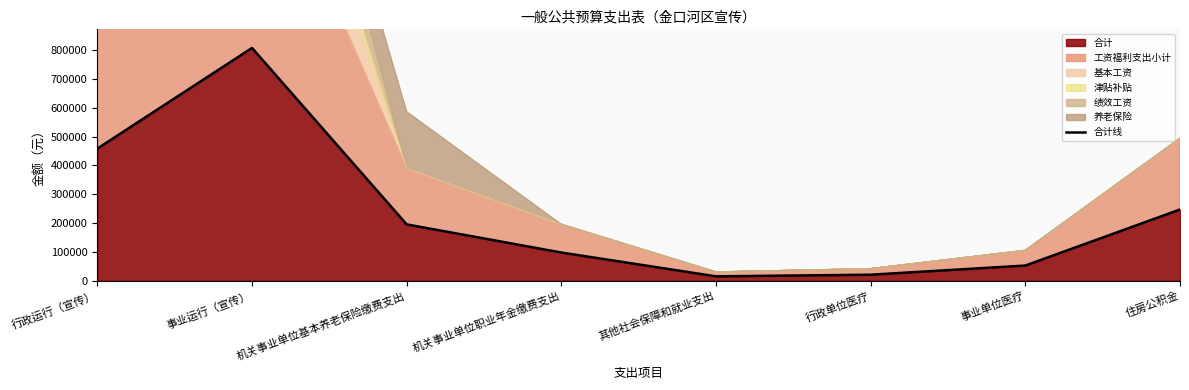

True or false: 合计 has a value of 458362 at 行政运行（宣传）.

True